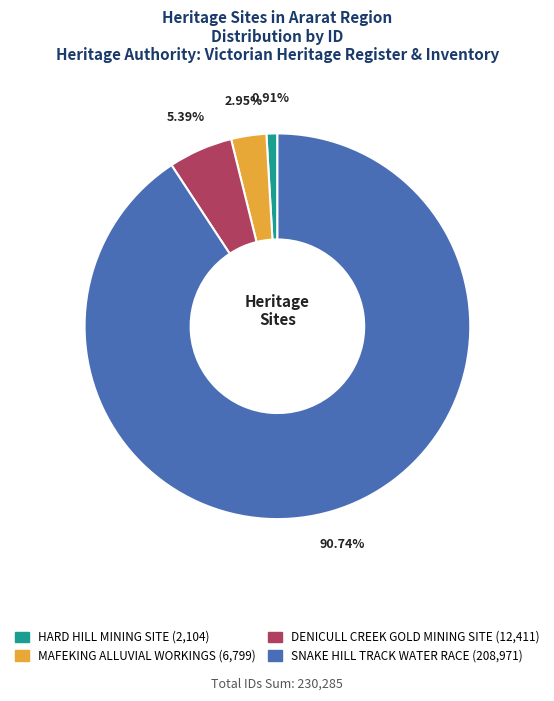

What is the largest slice in the pie chart?

SNAKE HILL TRACK WATER RACE